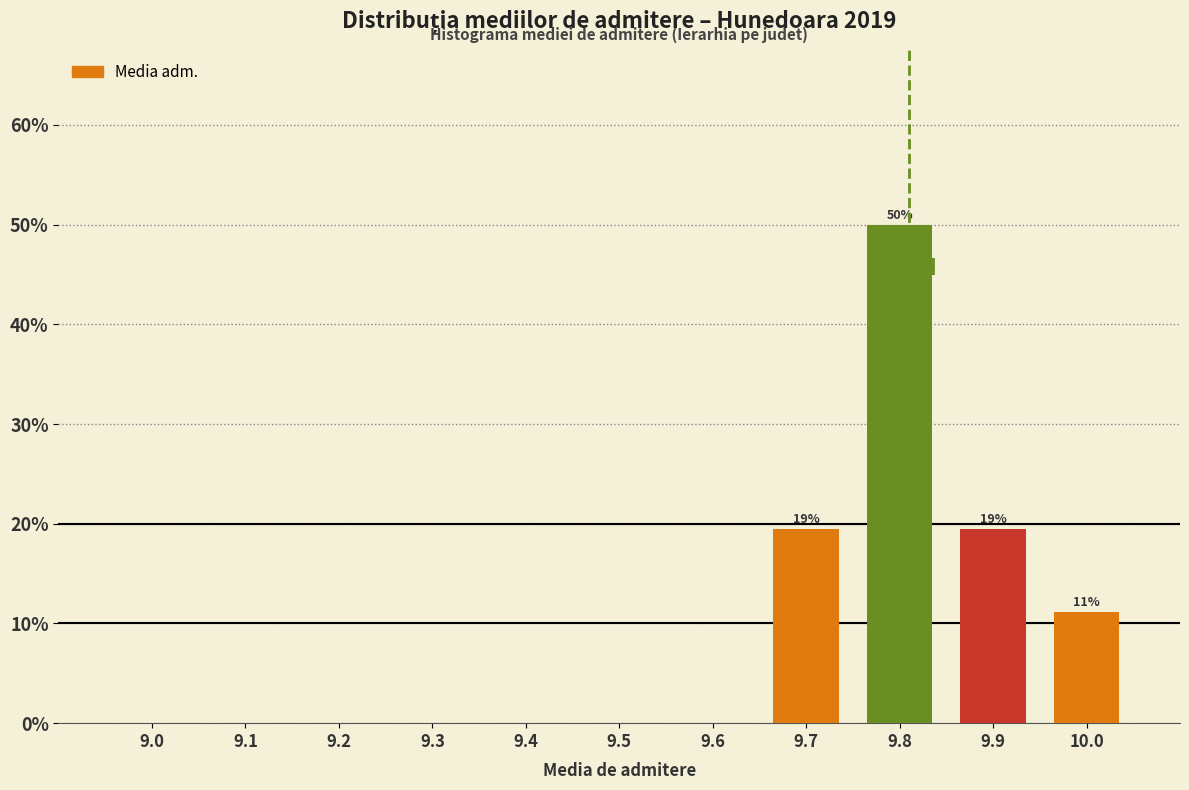

Reading left to right, extract all data points from this chart.

9.0=0.0	9.1=0.0	9.2=0.0	9.3=0.0	9.4=0.0	9.5=0.0	9.6=0.0	9.7=19.4	9.8=50.0	9.9=19.4	10.0=11.1